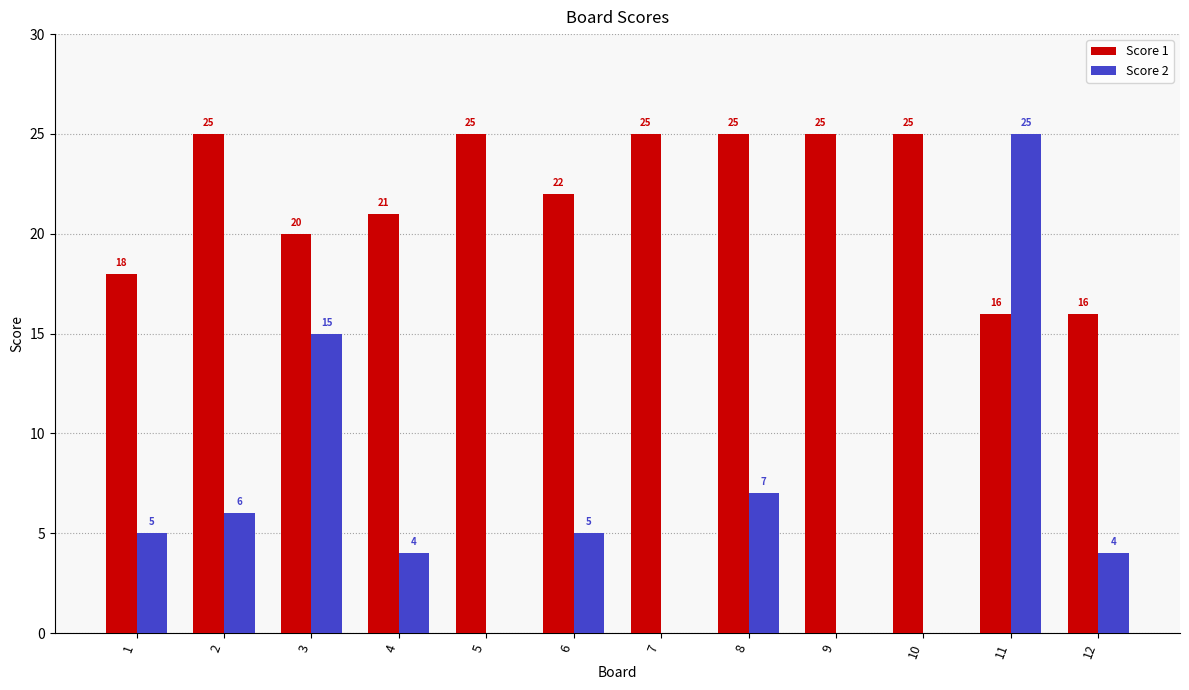

Which series has the widest spread of values?

Score 2